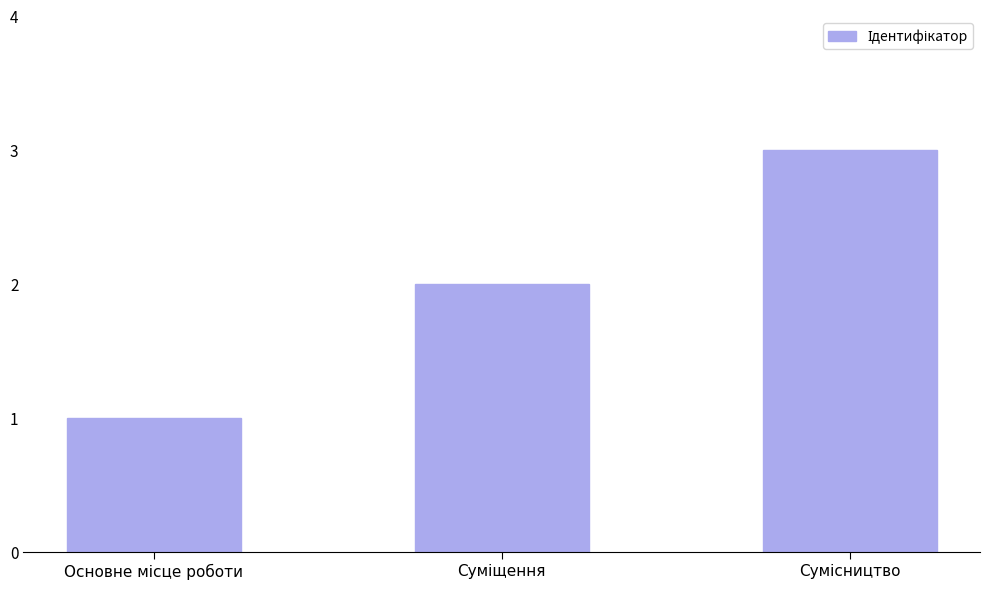

What is the greatest value displayed?

3